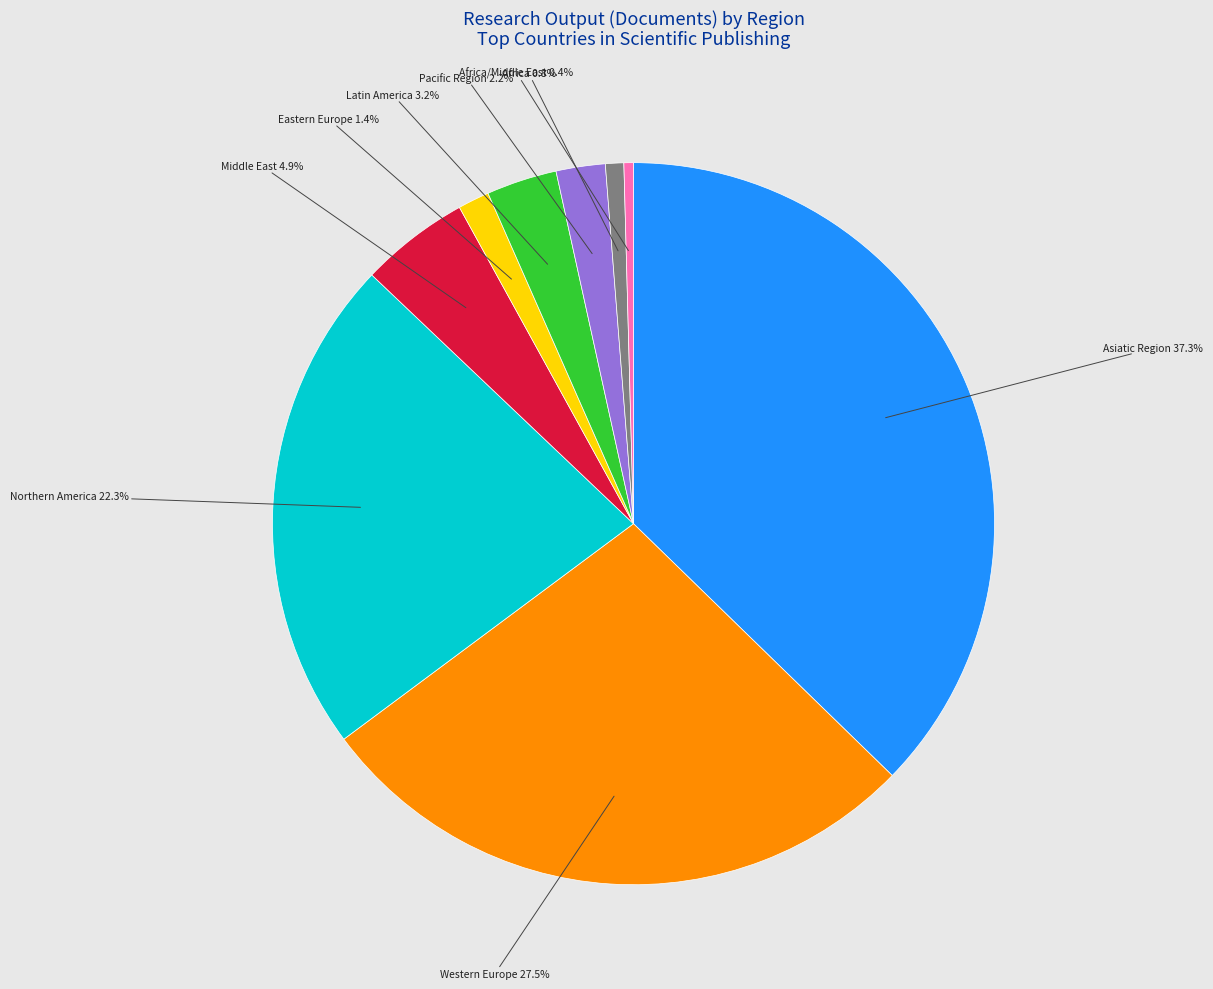

To the nearest percent, what portion does Northern America represent?

22%